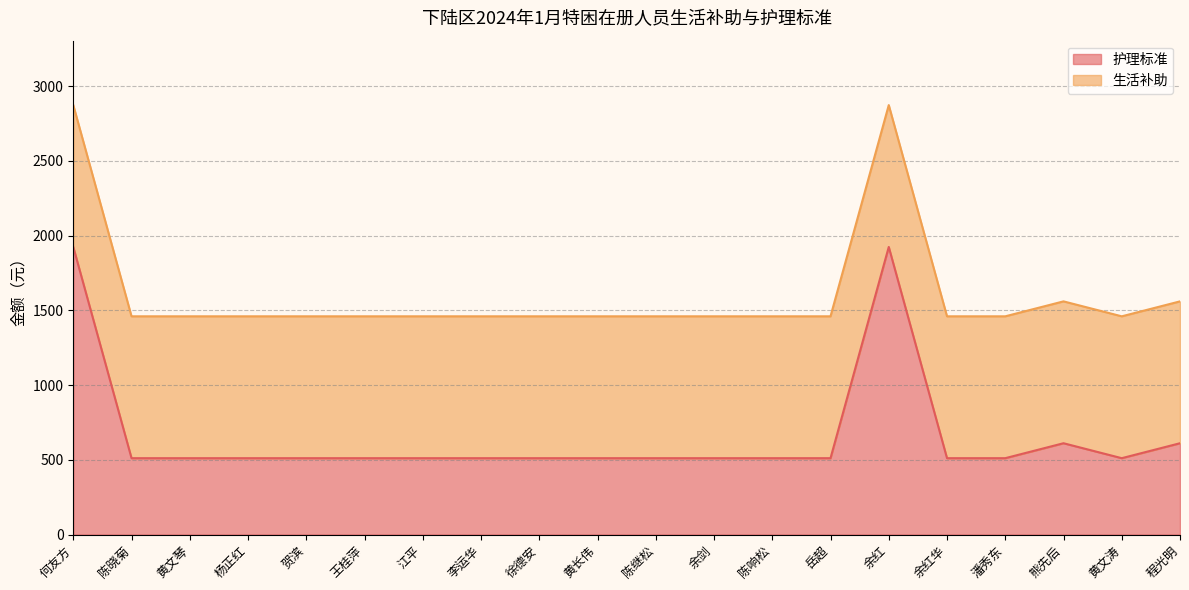

The value at 程光明 is 383. True or false?

False